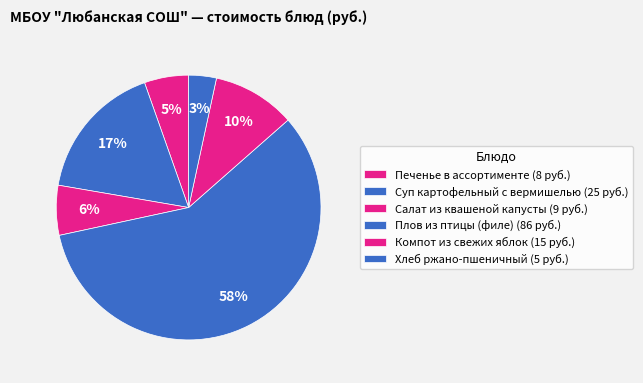

How many segments does this pie chart have?

6